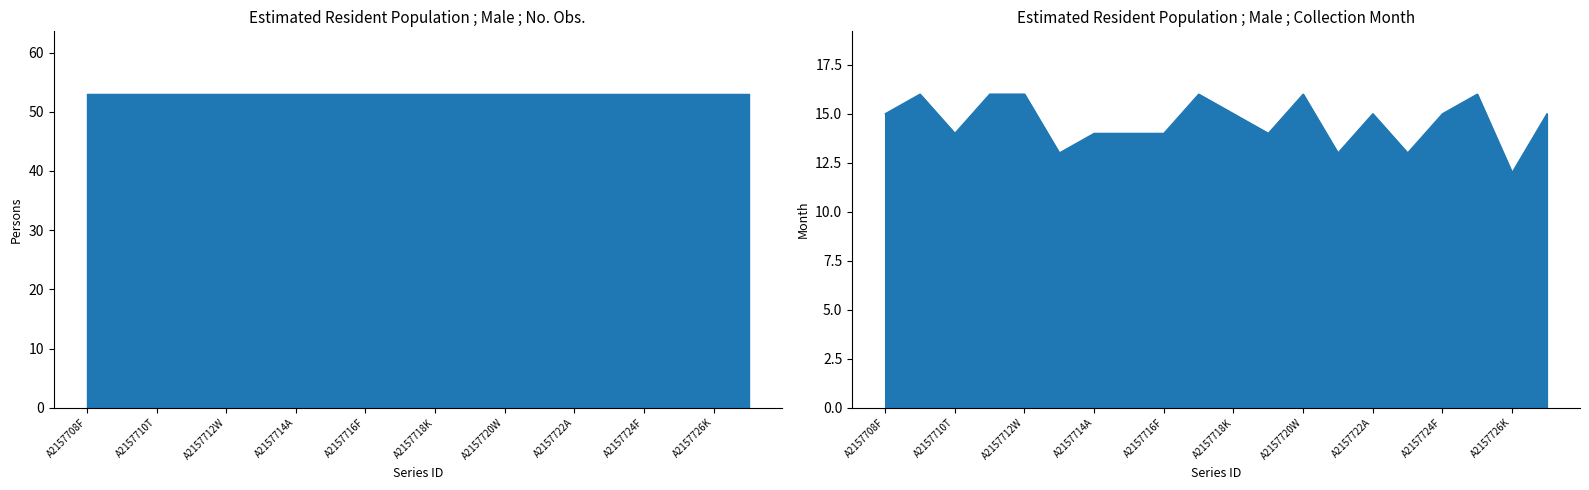

Is it true that Collection Month equals 3 at A2157727L?

False